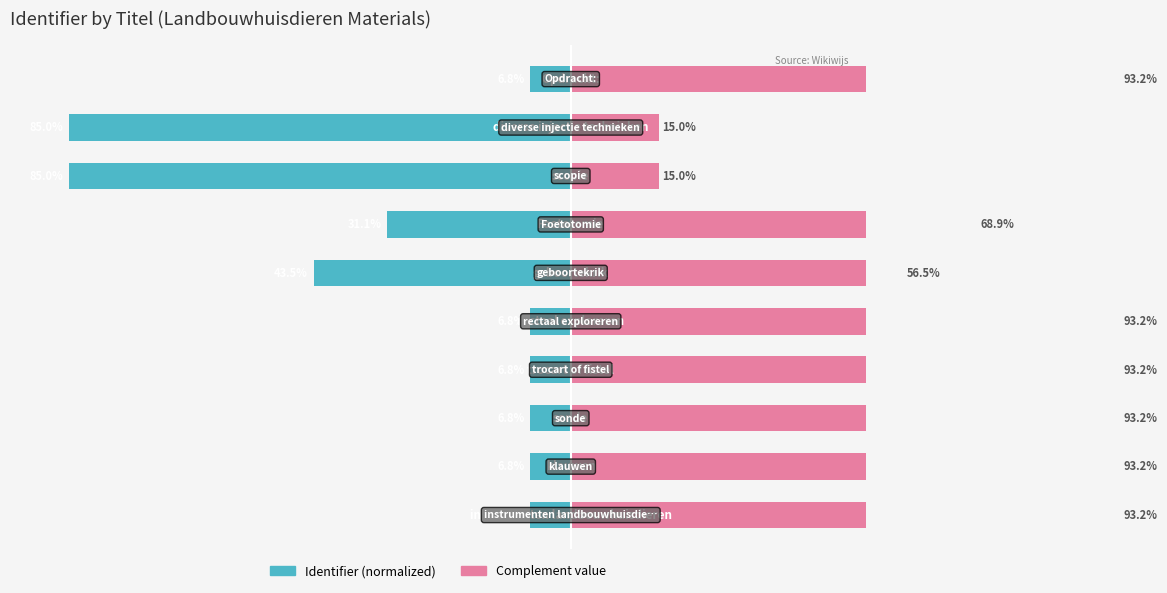

What is the spread (max minus min) of values at 3?

100.0